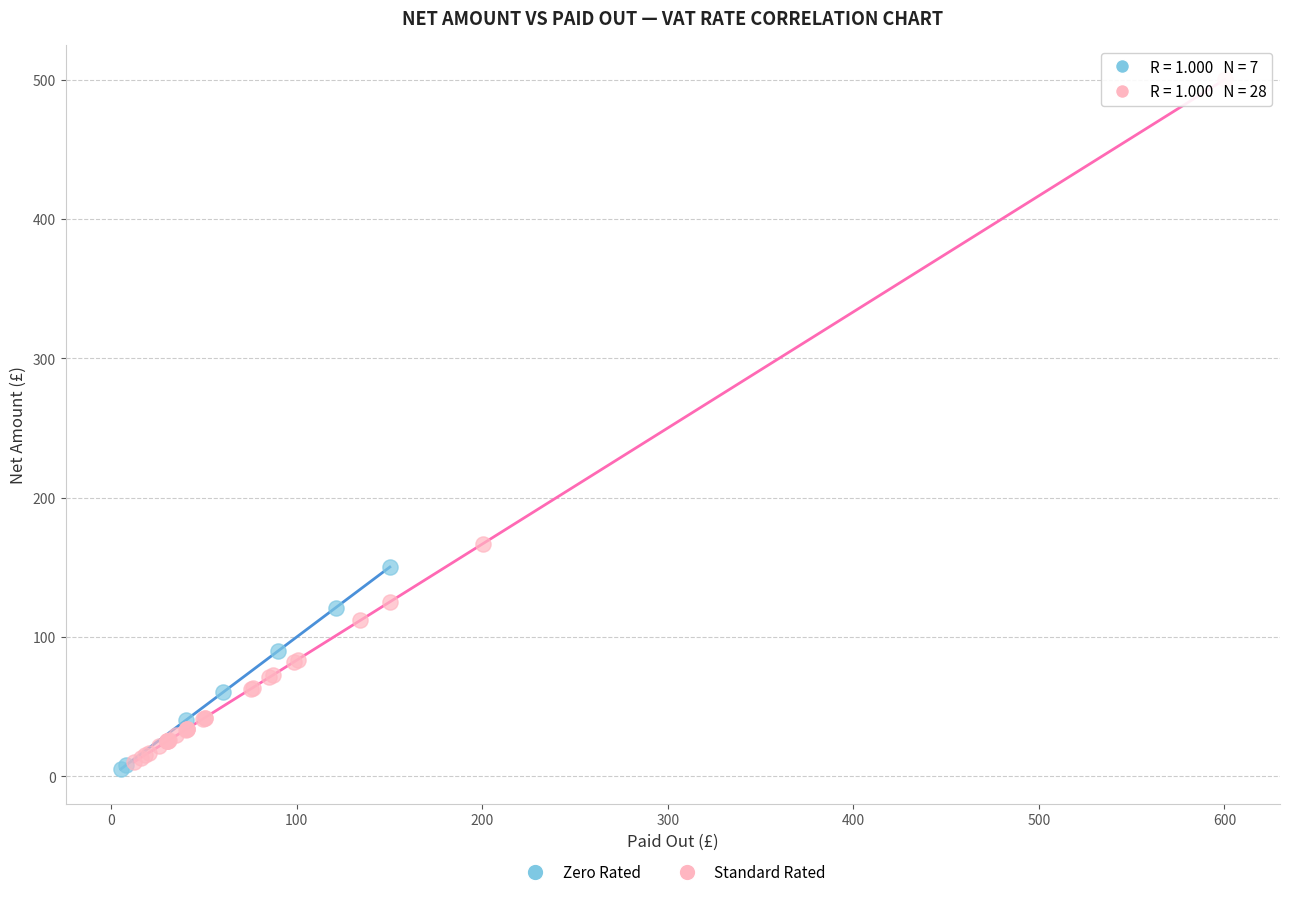

Which series reaches the maximum Y coordinate?

Standard Rated